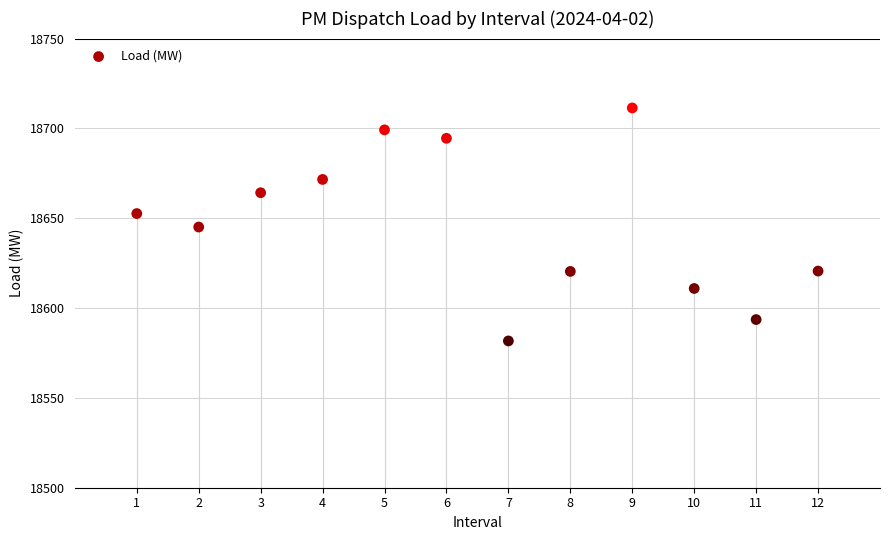

What is the average X value?

6.5